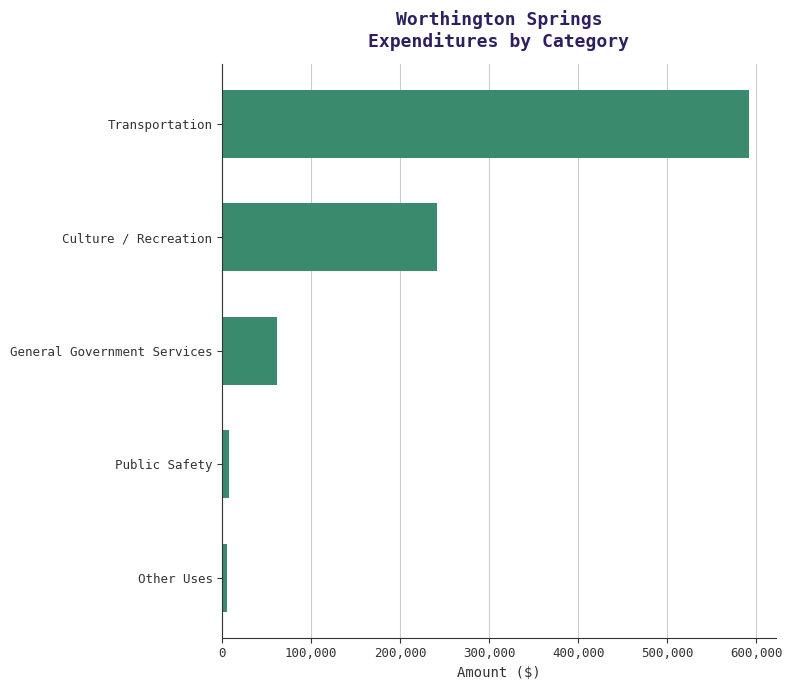

The chart shows a value of 62033 at General Government Services. True or false?

True